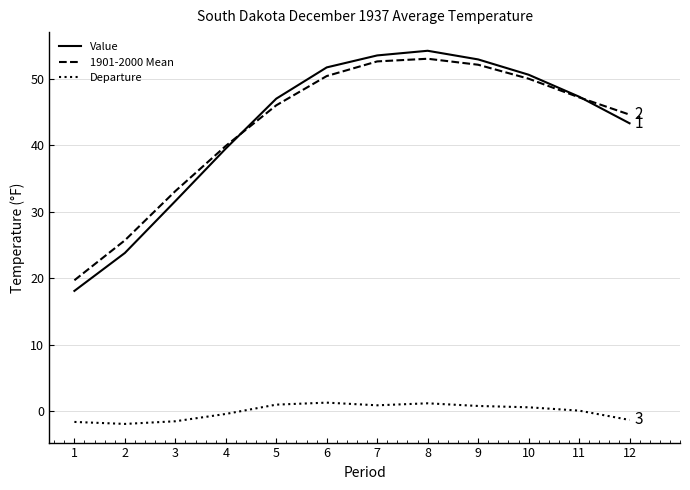

Is the value of Departure at 7 greater than the value of Value at 9?

No